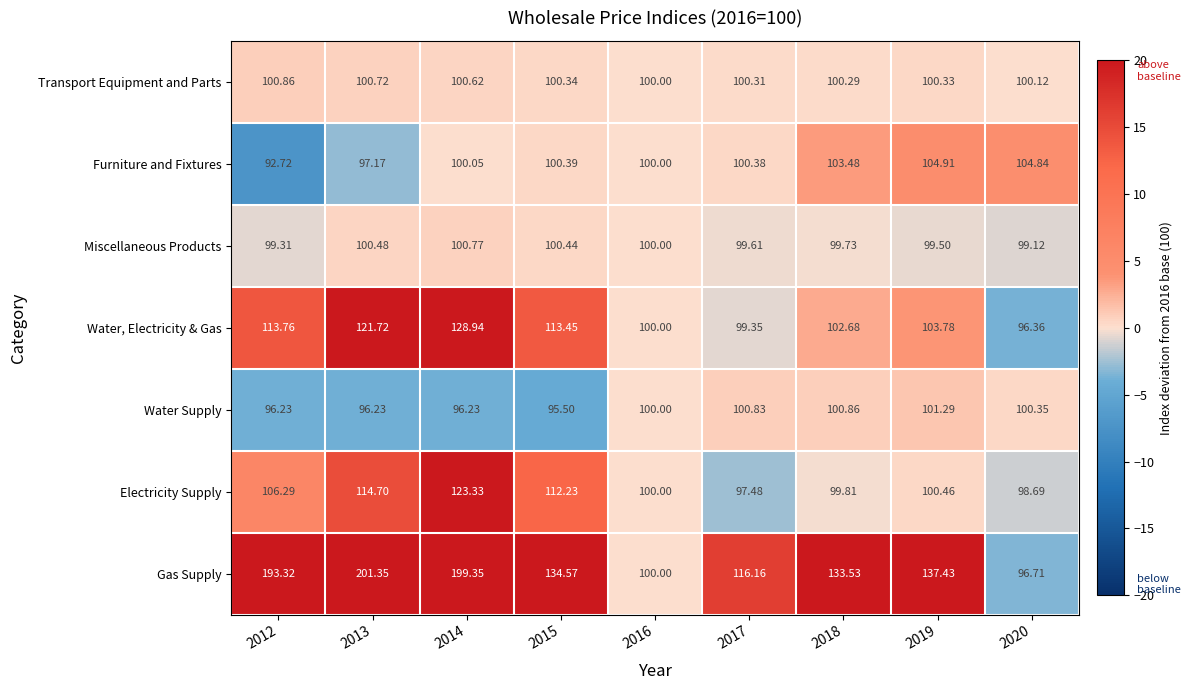

Which series changed the most between 2012 and 2017?

Gas Supply